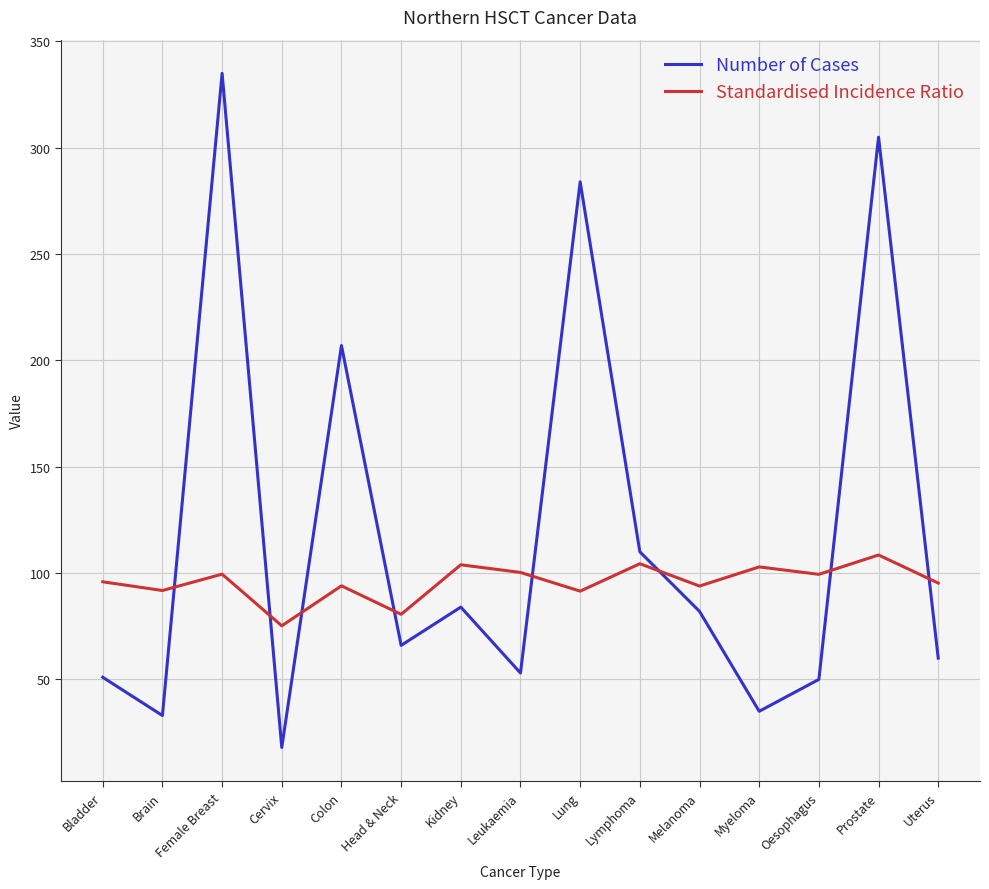

At Female Breast, list the series in order from largest to smallest.

Number of Cases, Standardised Incidence Ratio